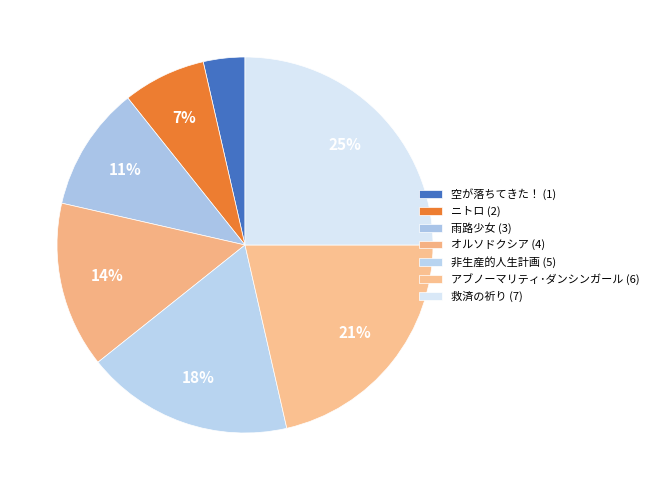

How many slices are in this pie chart?

7